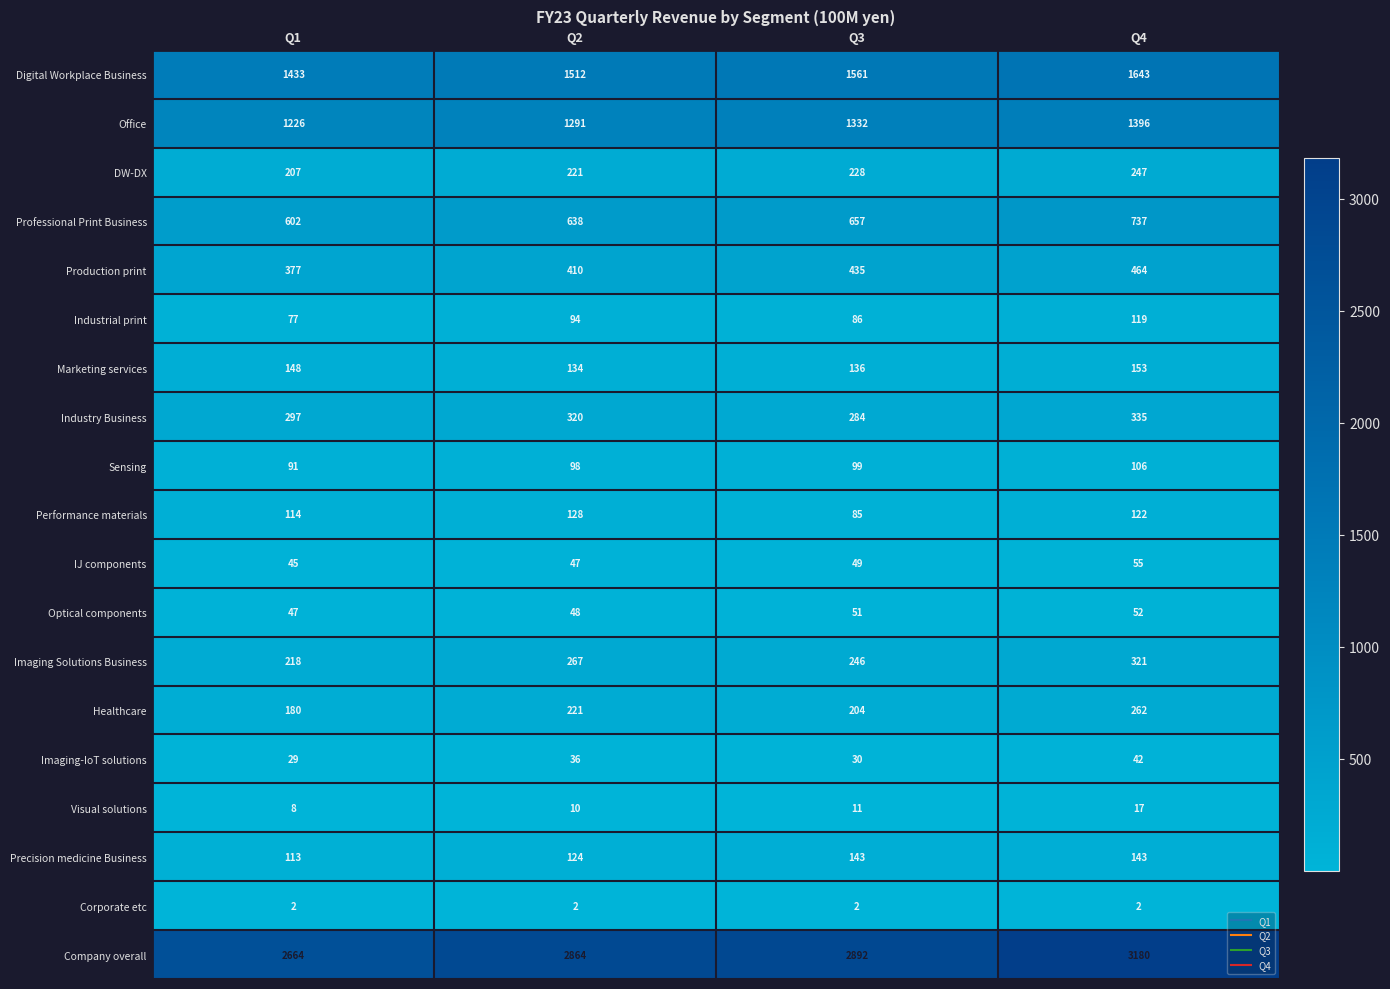

At which label does Office reach its minimum?

Q1